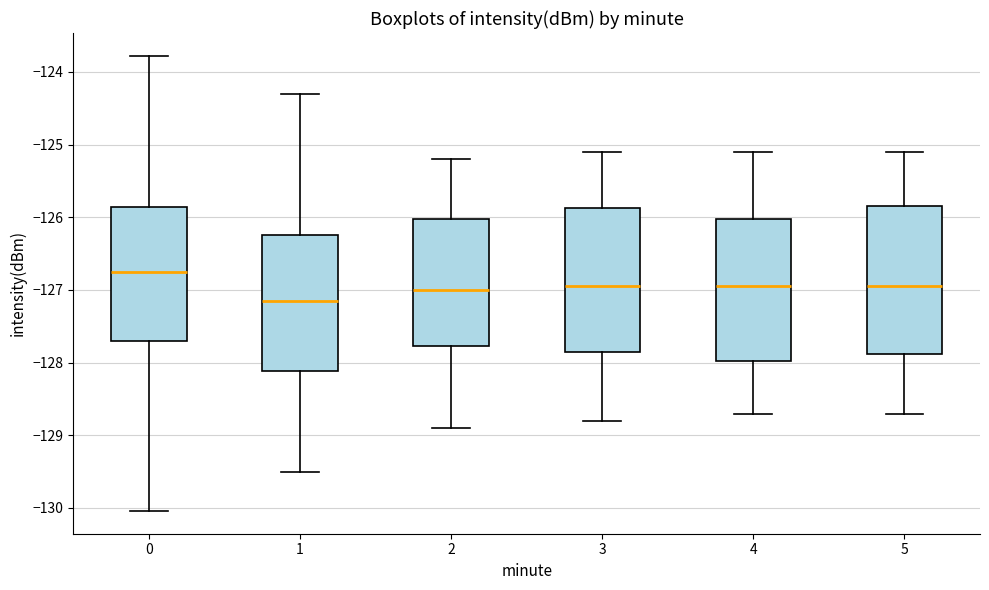

Which box has the lowest median line?

1